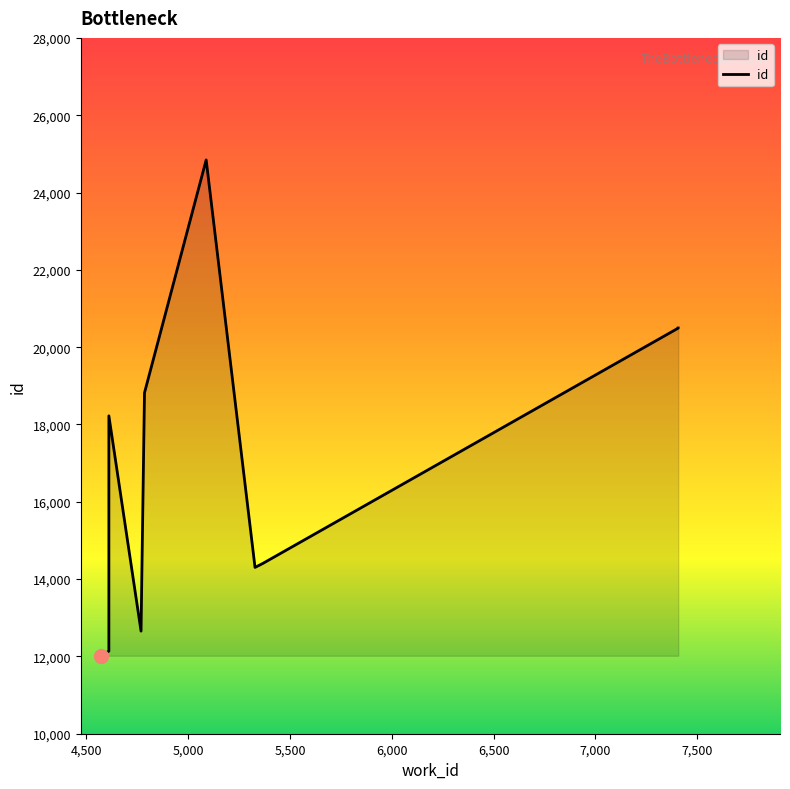

How many data points are above 18223?

4